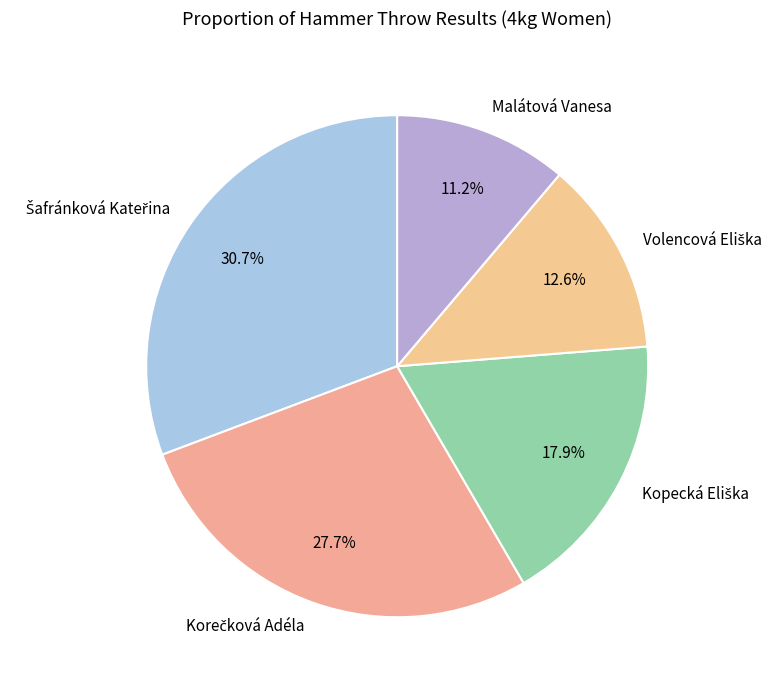

Does any single category account for the majority?

No